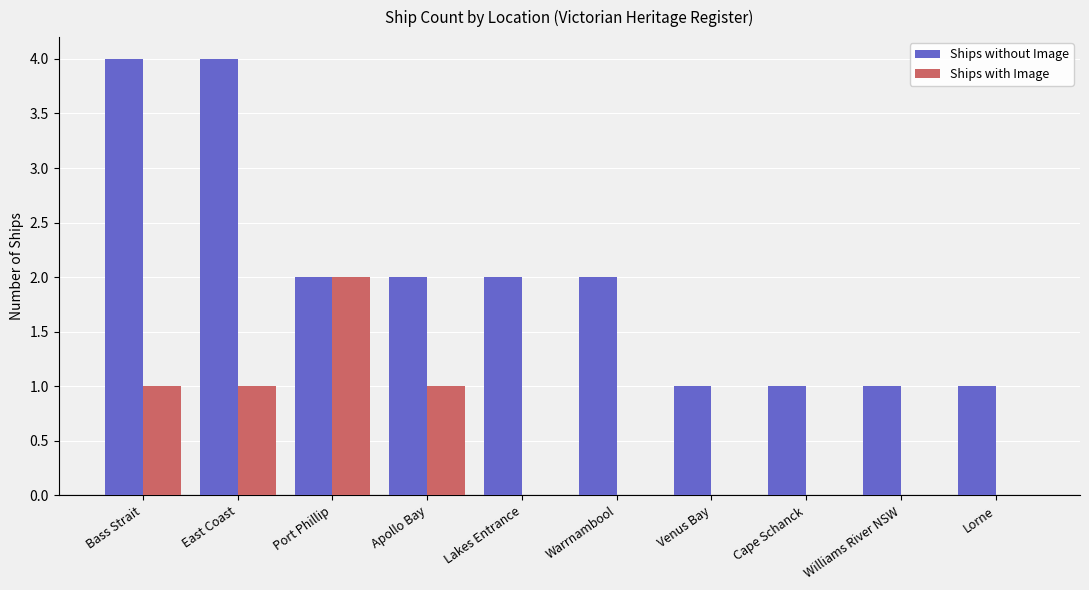

The Ships without Image series shows 1 at Port Phillip. True or false?

False